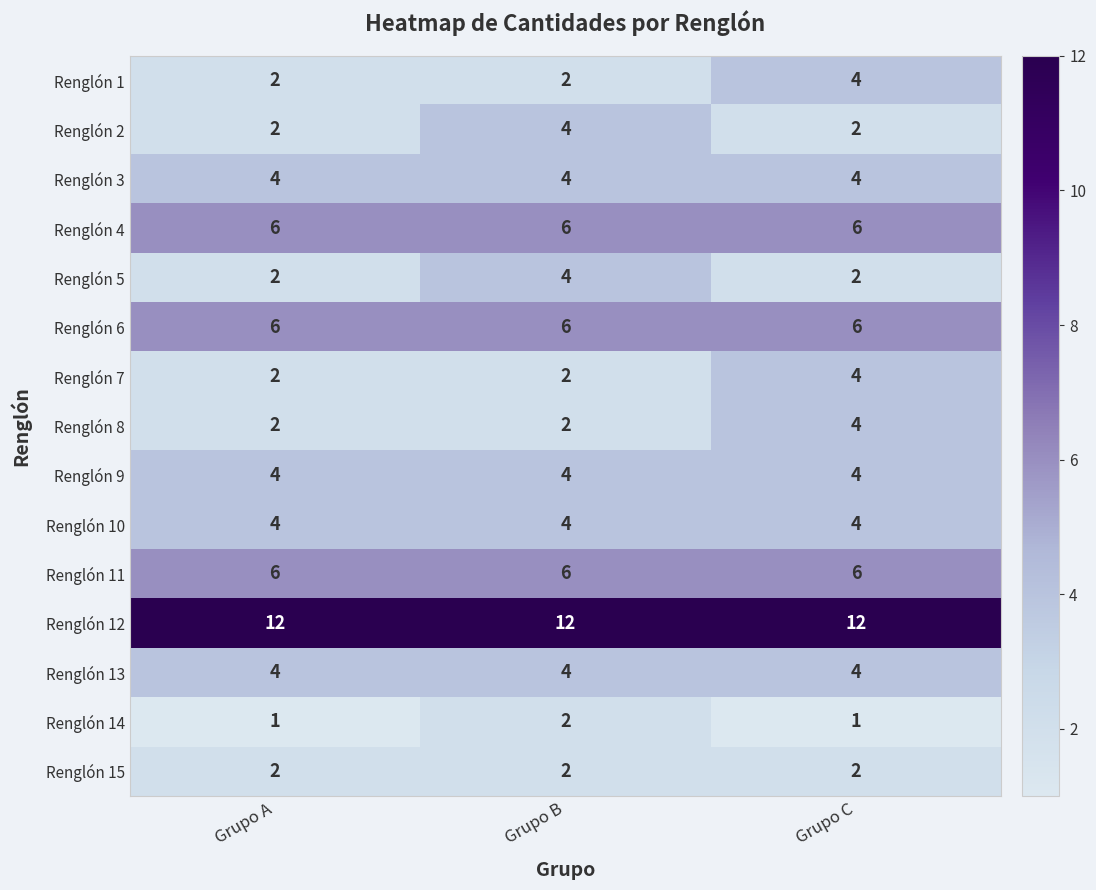

Which series has the largest total across all categories?

Renglón 12